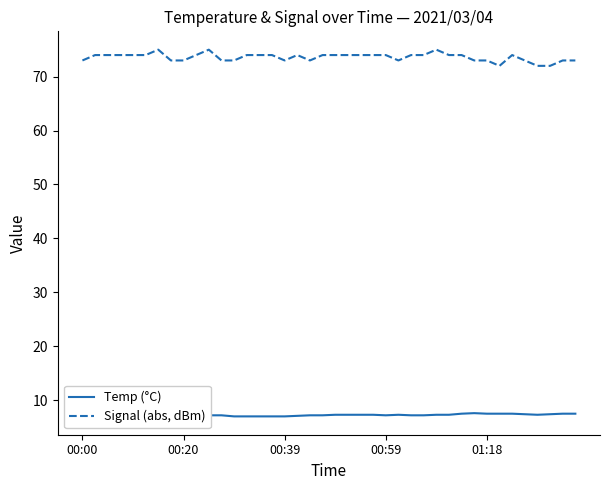

What is the maximum value for Signal (abs, dBm)?

75